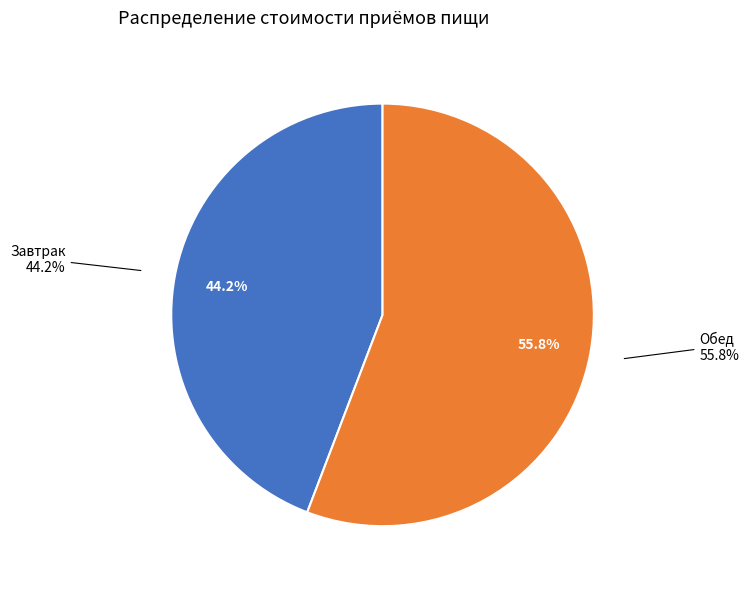

Does Завтрак represent more than half of the total?

No